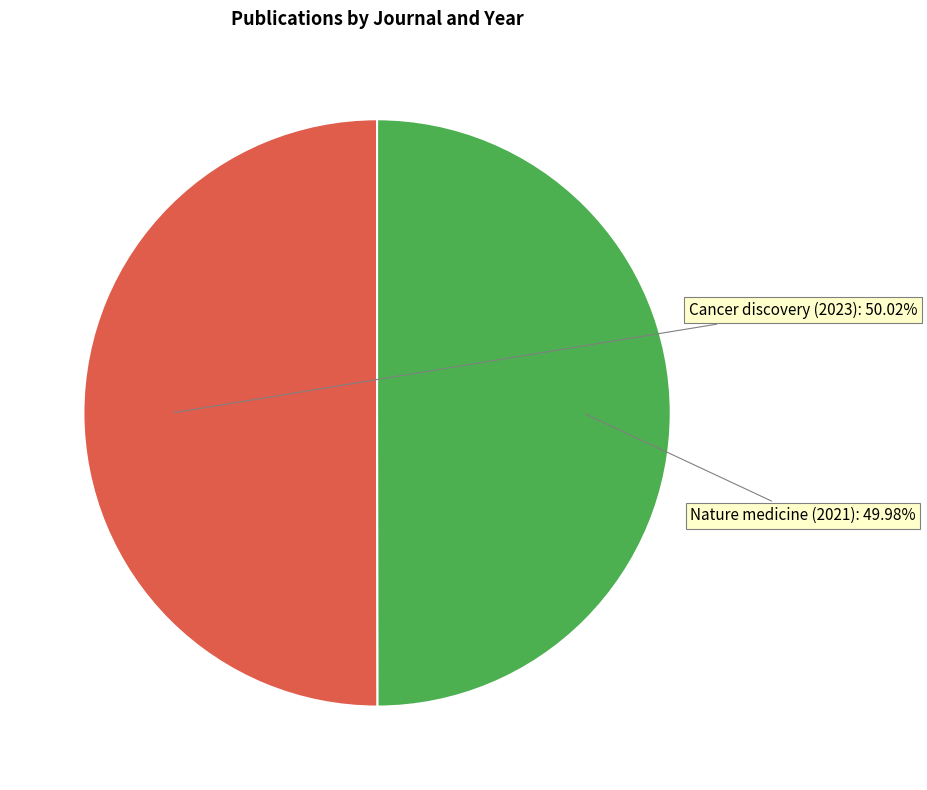

Is there a majority slice in this chart?

Yes